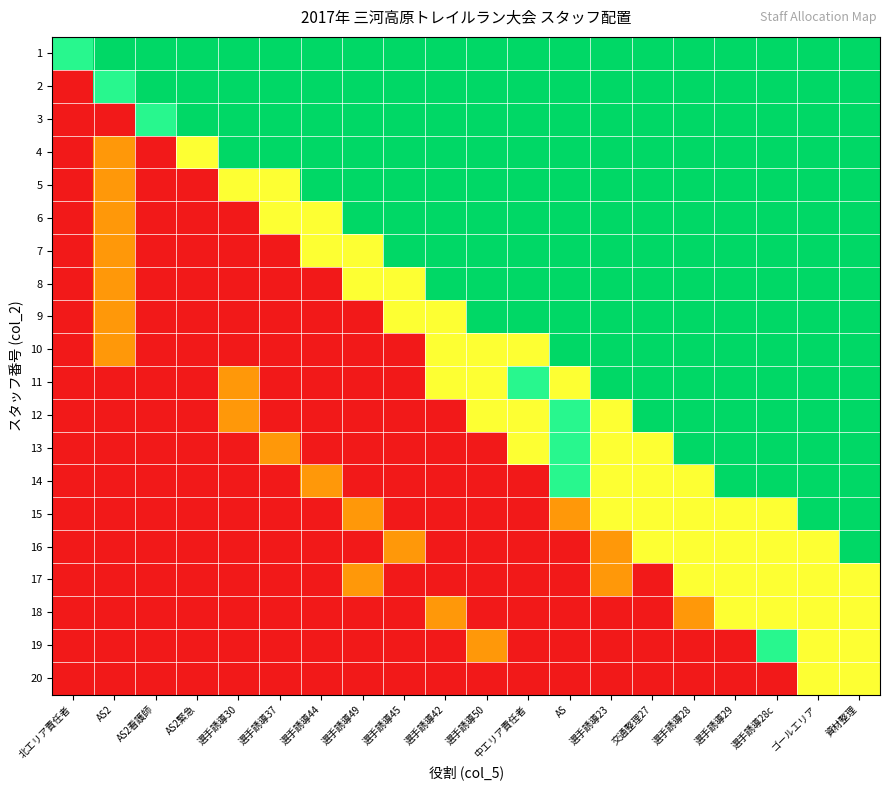

Reading left to right, what are all the values shown in this chart?

1: 北エリア責任者=0.8	AS2=1.0	AS2看護師=1.0	AS2緊急=1.0	選手誘導30=1.0	選手誘導37=1.0	選手誘導44=1.0	選手誘導49=1.0	選手誘導45=1.0	選手誘導42=1.0	選手誘導50=1.0	中エリア責任者=1.0	AS=1.0	選手誘導23=1.0	交通整理27=1.0	選手誘導28=1.0	選手誘導29=1.0	選手誘導28c=1.0	ゴールエリア=1.0	資材整理=1.0
2: 北エリア責任者=0.0	AS2=0.8	AS2看護師=1.0	AS2緊急=1.0	選手誘導30=1.0	選手誘導37=1.0	選手誘導44=1.0	選手誘導49=1.0	選手誘導45=1.0	選手誘導42=1.0	選手誘導50=1.0	中エリア責任者=1.0	AS=1.0	選手誘導23=1.0	交通整理27=1.0	選手誘導28=1.0	選手誘導29=1.0	選手誘導28c=1.0	ゴールエリア=1.0	資材整理=1.0
3: 北エリア責任者=0.0	AS2=0.0	AS2看護師=0.8	AS2緊急=1.0	選手誘導30=1.0	選手誘導37=1.0	選手誘導44=1.0	選手誘導49=1.0	選手誘導45=1.0	選手誘導42=1.0	選手誘導50=1.0	中エリア責任者=1.0	AS=1.0	選手誘導23=1.0	交通整理27=1.0	選手誘導28=1.0	選手誘導29=1.0	選手誘導28c=1.0	ゴールエリア=1.0	資材整理=1.0
4: 北エリア責任者=0.0	AS2=0.3	AS2看護師=0.0	AS2緊急=0.5	選手誘導30=1.0	選手誘導37=1.0	選手誘導44=1.0	選手誘導49=1.0	選手誘導45=1.0	選手誘導42=1.0	選手誘導50=1.0	中エリア責任者=1.0	AS=1.0	選手誘導23=1.0	交通整理27=1.0	選手誘導28=1.0	選手誘導29=1.0	選手誘導28c=1.0	ゴールエリア=1.0	資材整理=1.0
5: 北エリア責任者=0.0	AS2=0.3	AS2看護師=0.0	AS2緊急=0.0	選手誘導30=0.5	選手誘導37=0.5	選手誘導44=1.0	選手誘導49=1.0	選手誘導45=1.0	選手誘導42=1.0	選手誘導50=1.0	中エリア責任者=1.0	AS=1.0	選手誘導23=1.0	交通整理27=1.0	選手誘導28=1.0	選手誘導29=1.0	選手誘導28c=1.0	ゴールエリア=1.0	資材整理=1.0
6: 北エリア責任者=0.0	AS2=0.3	AS2看護師=0.0	AS2緊急=0.0	選手誘導30=0.0	選手誘導37=0.5	選手誘導44=0.5	選手誘導49=1.0	選手誘導45=1.0	選手誘導42=1.0	選手誘導50=1.0	中エリア責任者=1.0	AS=1.0	選手誘導23=1.0	交通整理27=1.0	選手誘導28=1.0	選手誘導29=1.0	選手誘導28c=1.0	ゴールエリア=1.0	資材整理=1.0
7: 北エリア責任者=0.0	AS2=0.3	AS2看護師=0.0	AS2緊急=0.0	選手誘導30=0.0	選手誘導37=0.0	選手誘導44=0.5	選手誘導49=0.5	選手誘導45=1.0	選手誘導42=1.0	選手誘導50=1.0	中エリア責任者=1.0	AS=1.0	選手誘導23=1.0	交通整理27=1.0	選手誘導28=1.0	選手誘導29=1.0	選手誘導28c=1.0	ゴールエリア=1.0	資材整理=1.0
8: 北エリア責任者=0.0	AS2=0.3	AS2看護師=0.0	AS2緊急=0.0	選手誘導30=0.0	選手誘導37=0.0	選手誘導44=0.0	選手誘導49=0.5	選手誘導45=0.5	選手誘導42=1.0	選手誘導50=1.0	中エリア責任者=1.0	AS=1.0	選手誘導23=1.0	交通整理27=1.0	選手誘導28=1.0	選手誘導29=1.0	選手誘導28c=1.0	ゴールエリア=1.0	資材整理=1.0
9: 北エリア責任者=0.0	AS2=0.3	AS2看護師=0.0	AS2緊急=0.0	選手誘導30=0.0	選手誘導37=0.0	選手誘導44=0.0	選手誘導49=0.0	選手誘導45=0.5	選手誘導42=0.5	選手誘導50=1.0	中エリア責任者=1.0	AS=1.0	選手誘導23=1.0	交通整理27=1.0	選手誘導28=1.0	選手誘導29=1.0	選手誘導28c=1.0	ゴールエリア=1.0	資材整理=1.0
10: 北エリア責任者=0.0	AS2=0.3	AS2看護師=0.0	AS2緊急=0.0	選手誘導30=0.0	選手誘導37=0.0	選手誘導44=0.0	選手誘導49=0.0	選手誘導45=0.0	選手誘導42=0.5	選手誘導50=0.5	中エリア責任者=0.5	AS=1.0	選手誘導23=1.0	交通整理27=1.0	選手誘導28=1.0	選手誘導29=1.0	選手誘導28c=1.0	ゴールエリア=1.0	資材整理=1.0
11: 北エリア責任者=0.0	AS2=0.0	AS2看護師=0.0	AS2緊急=0.0	選手誘導30=0.3	選手誘導37=0.0	選手誘導44=0.0	選手誘導49=0.0	選手誘導45=0.0	選手誘導42=0.5	選手誘導50=0.5	中エリア責任者=0.8	AS=0.5	選手誘導23=1.0	交通整理27=1.0	選手誘導28=1.0	選手誘導29=1.0	選手誘導28c=1.0	ゴールエリア=1.0	資材整理=1.0
12: 北エリア責任者=0.0	AS2=0.0	AS2看護師=0.0	AS2緊急=0.0	選手誘導30=0.3	選手誘導37=0.0	選手誘導44=0.0	選手誘導49=0.0	選手誘導45=0.0	選手誘導42=0.0	選手誘導50=0.5	中エリア責任者=0.5	AS=0.8	選手誘導23=0.5	交通整理27=1.0	選手誘導28=1.0	選手誘導29=1.0	選手誘導28c=1.0	ゴールエリア=1.0	資材整理=1.0
13: 北エリア責任者=0.0	AS2=0.0	AS2看護師=0.0	AS2緊急=0.0	選手誘導30=0.0	選手誘導37=0.3	選手誘導44=0.0	選手誘導49=0.0	選手誘導45=0.0	選手誘導42=0.0	選手誘導50=0.0	中エリア責任者=0.5	AS=0.8	選手誘導23=0.5	交通整理27=0.5	選手誘導28=1.0	選手誘導29=1.0	選手誘導28c=1.0	ゴールエリア=1.0	資材整理=1.0
14: 北エリア責任者=0.0	AS2=0.0	AS2看護師=0.0	AS2緊急=0.0	選手誘導30=0.0	選手誘導37=0.0	選手誘導44=0.3	選手誘導49=0.0	選手誘導45=0.0	選手誘導42=0.0	選手誘導50=0.0	中エリア責任者=0.0	AS=0.8	選手誘導23=0.5	交通整理27=0.5	選手誘導28=0.5	選手誘導29=1.0	選手誘導28c=1.0	ゴールエリア=1.0	資材整理=1.0
15: 北エリア責任者=0.0	AS2=0.0	AS2看護師=0.0	AS2緊急=0.0	選手誘導30=0.0	選手誘導37=0.0	選手誘導44=0.0	選手誘導49=0.3	選手誘導45=0.0	選手誘導42=0.0	選手誘導50=0.0	中エリア責任者=0.0	AS=0.3	選手誘導23=0.5	交通整理27=0.5	選手誘導28=0.5	選手誘導29=0.5	選手誘導28c=0.5	ゴールエリア=1.0	資材整理=1.0
16: 北エリア責任者=0.0	AS2=0.0	AS2看護師=0.0	AS2緊急=0.0	選手誘導30=0.0	選手誘導37=0.0	選手誘導44=0.0	選手誘導49=0.0	選手誘導45=0.3	選手誘導42=0.0	選手誘導50=0.0	中エリア責任者=0.0	AS=0.0	選手誘導23=0.3	交通整理27=0.5	選手誘導28=0.5	選手誘導29=0.5	選手誘導28c=0.5	ゴールエリア=0.5	資材整理=1.0
17: 北エリア責任者=0.0	AS2=0.0	AS2看護師=0.0	AS2緊急=0.0	選手誘導30=0.0	選手誘導37=0.0	選手誘導44=0.0	選手誘導49=0.3	選手誘導45=0.0	選手誘導42=0.0	選手誘導50=0.0	中エリア責任者=0.0	AS=0.0	選手誘導23=0.3	交通整理27=0.0	選手誘導28=0.5	選手誘導29=0.5	選手誘導28c=0.5	ゴールエリア=0.5	資材整理=0.5
18: 北エリア責任者=0.0	AS2=0.0	AS2看護師=0.0	AS2緊急=0.0	選手誘導30=0.0	選手誘導37=0.0	選手誘導44=0.0	選手誘導49=0.0	選手誘導45=0.0	選手誘導42=0.3	選手誘導50=0.0	中エリア責任者=0.0	AS=0.0	選手誘導23=0.0	交通整理27=0.0	選手誘導28=0.3	選手誘導29=0.5	選手誘導28c=0.5	ゴールエリア=0.5	資材整理=0.5
19: 北エリア責任者=0.0	AS2=0.0	AS2看護師=0.0	AS2緊急=0.0	選手誘導30=0.0	選手誘導37=0.0	選手誘導44=0.0	選手誘導49=0.0	選手誘導45=0.0	選手誘導42=0.0	選手誘導50=0.3	中エリア責任者=0.0	AS=0.0	選手誘導23=0.0	交通整理27=0.0	選手誘導28=0.0	選手誘導29=0.0	選手誘導28c=0.8	ゴールエリア=0.5	資材整理=0.5
20: 北エリア責任者=0.0	AS2=0.0	AS2看護師=0.0	AS2緊急=0.0	選手誘導30=0.0	選手誘導37=0.0	選手誘導44=0.0	選手誘導49=0.0	選手誘導45=0.0	選手誘導42=0.0	選手誘導50=0.0	中エリア責任者=0.0	AS=0.0	選手誘導23=0.0	交通整理27=0.0	選手誘導28=0.0	選手誘導29=0.0	選手誘導28c=0.0	ゴールエリア=0.5	資材整理=0.5